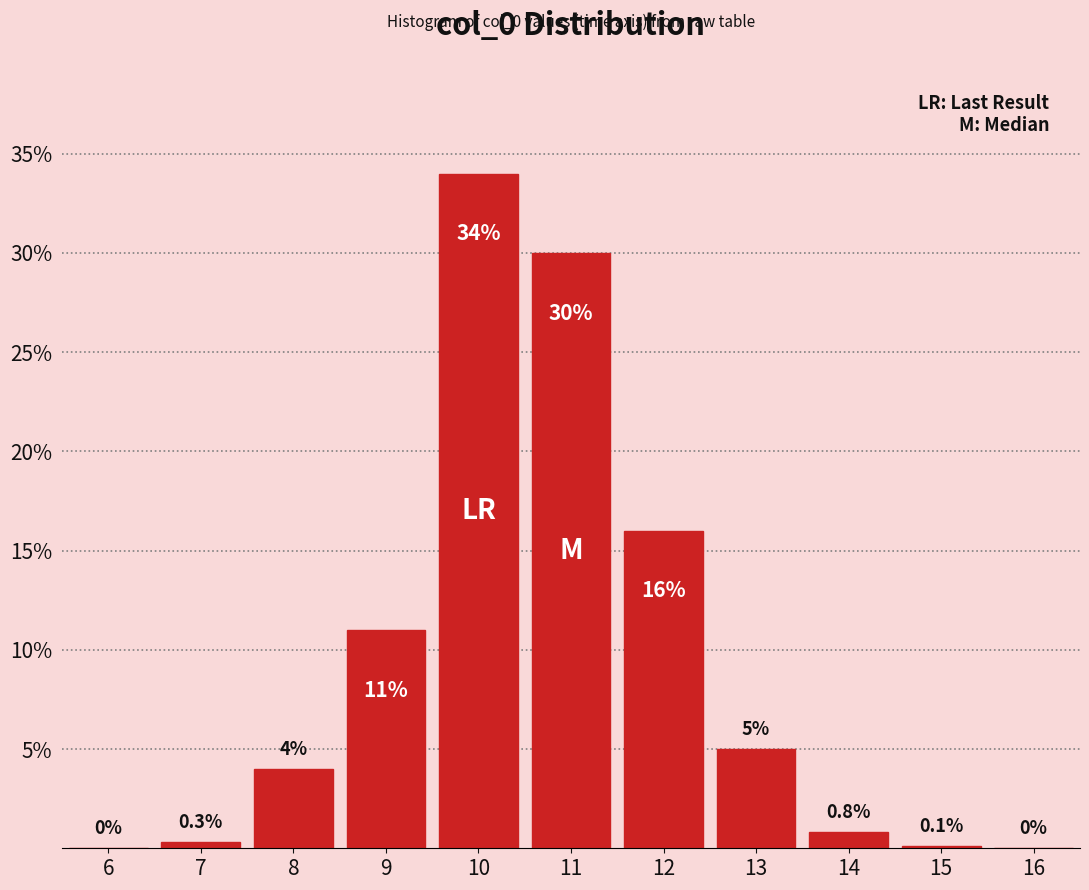

Reading left to right, transcribe all the data shown in this chart.

6=0.0	7=0.3	8=4.0	9=11.0	10=34.0	11=30.0	12=16.0	13=5.0	14=0.8	15=0.1	16=0.0